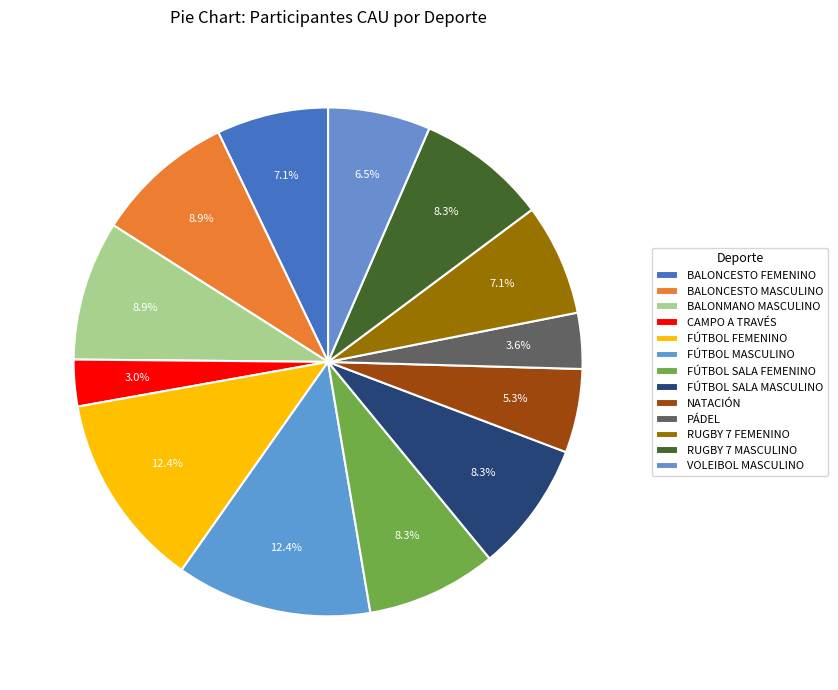

Is it true that NATACIÓN is 12% of the pie?

False